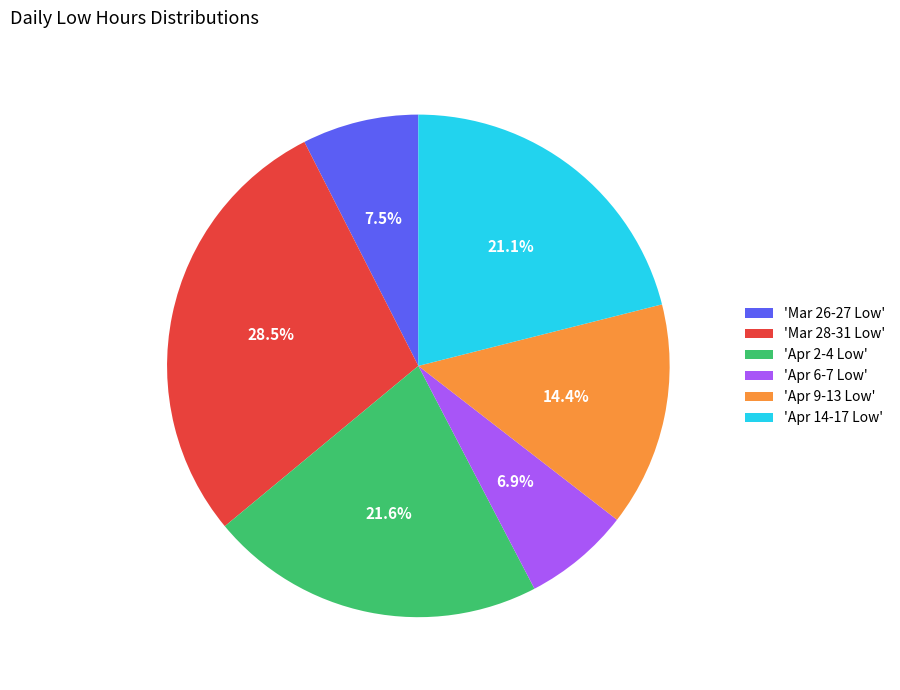

To the nearest percent, what is the average slice percentage?

17%